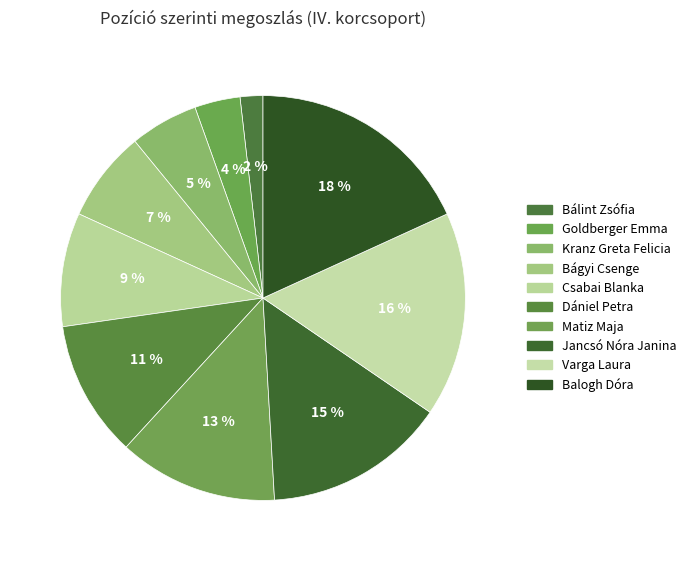

Is the sum of Goldberger Emma and Dániel Petra greater than half?

No